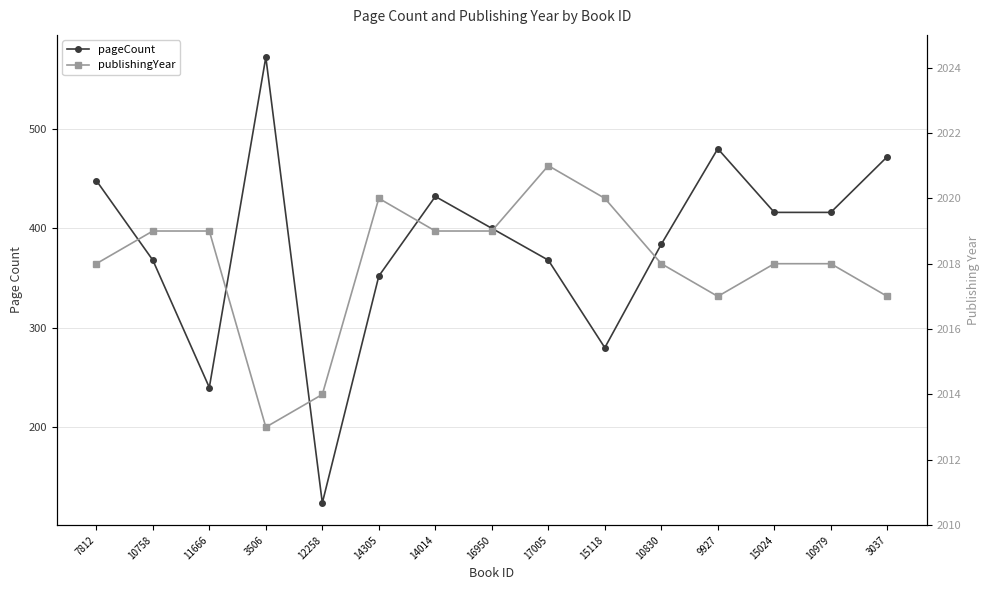

At how many categories does at least one series exceed 538?

15